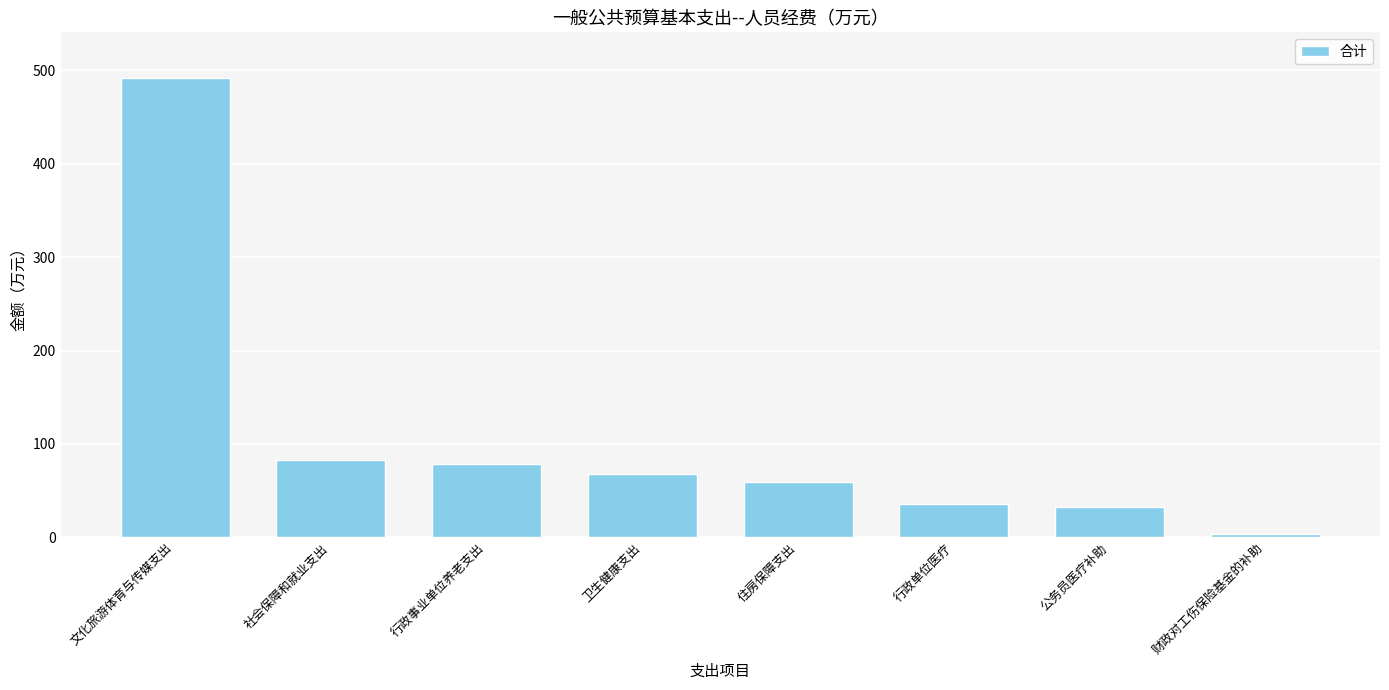

What is the minimum value shown in the chart?

3.7